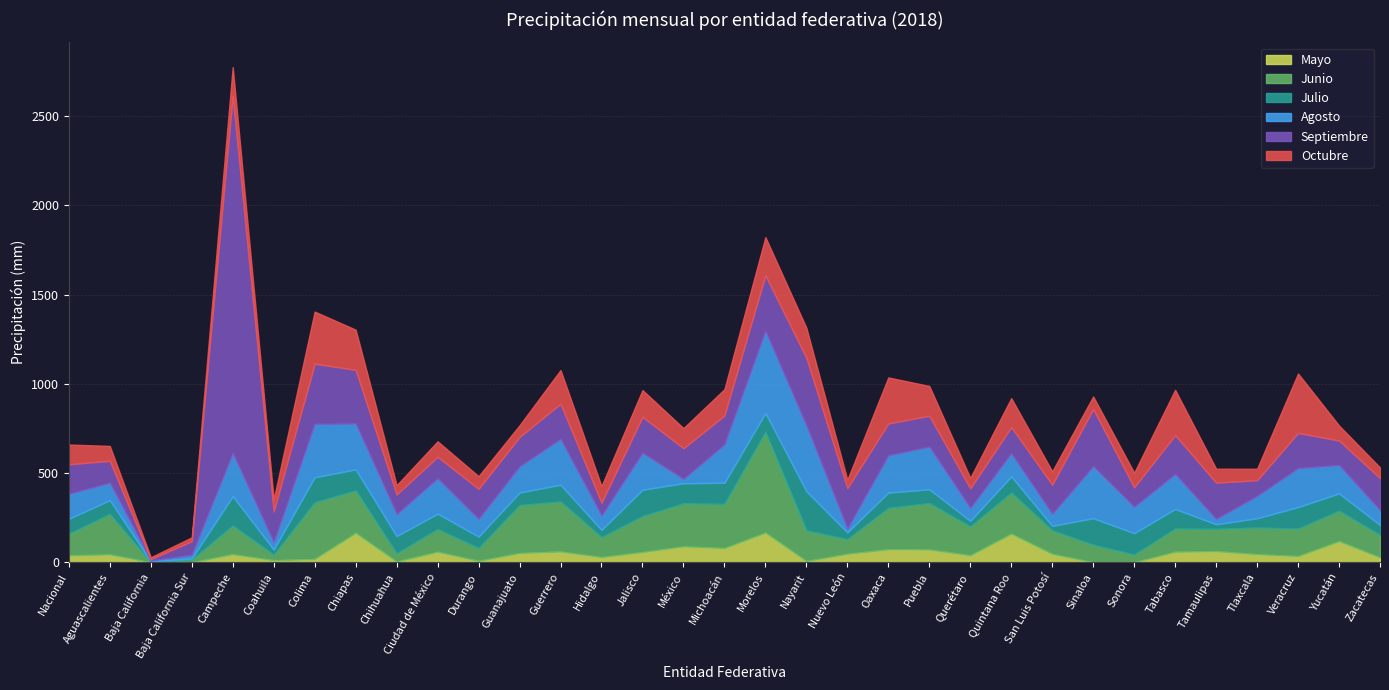

Which series has the largest total across all categories?

Septiembre